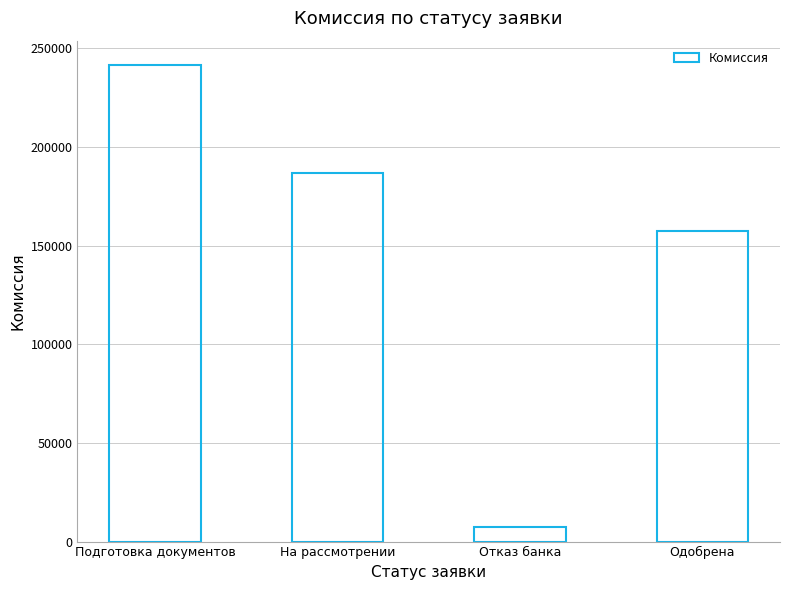

What is the label of the 1st bar from the right?

Одобрена